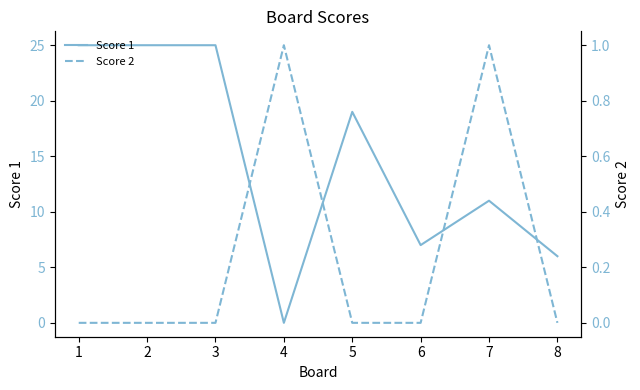

What is the highest value of the Score 2 series?

1